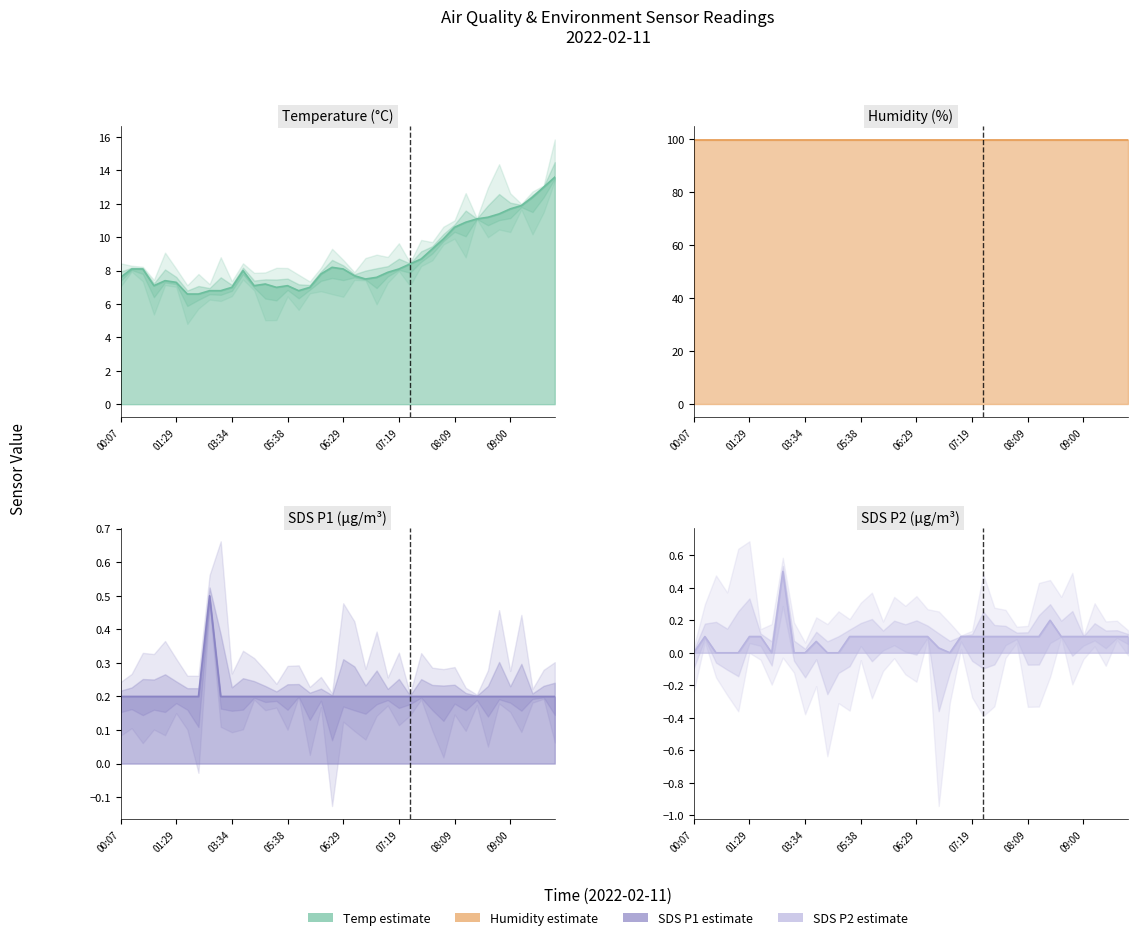

How many interior local valleys does the SDS_P2 series have?

2